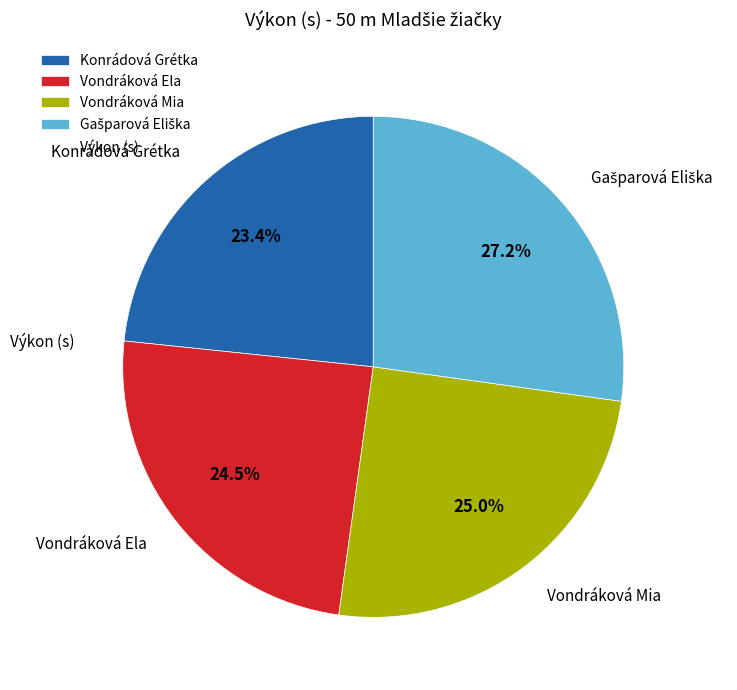

Approximately how many times larger is the value at Vondráková Ela compared to Konrádová Grétka?

1.0